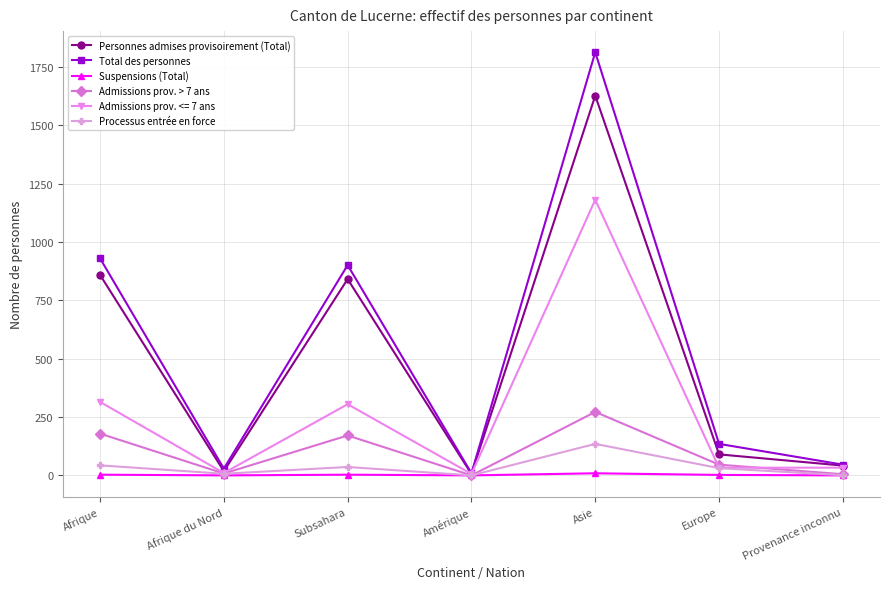

In Personnes admises provisoirement (Total), how many points are lower than both neighbors (excluding endpoints)?

2